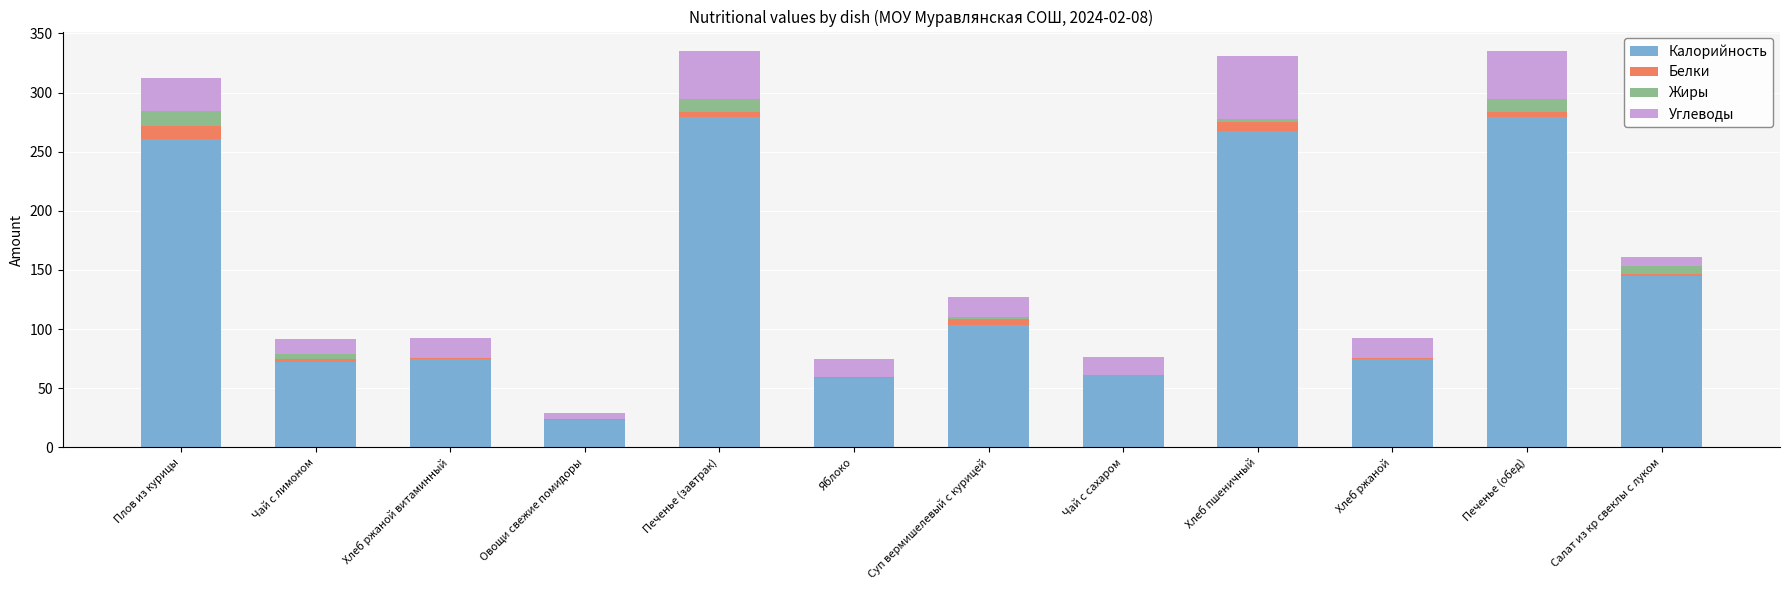

What is the highest value of the Калорийность series?

279.0